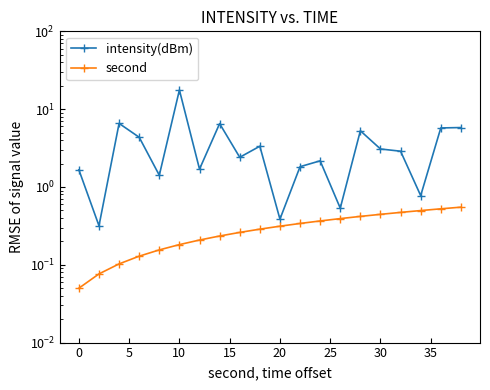

True or false: intensity(dBm) and second cross at least once.

False